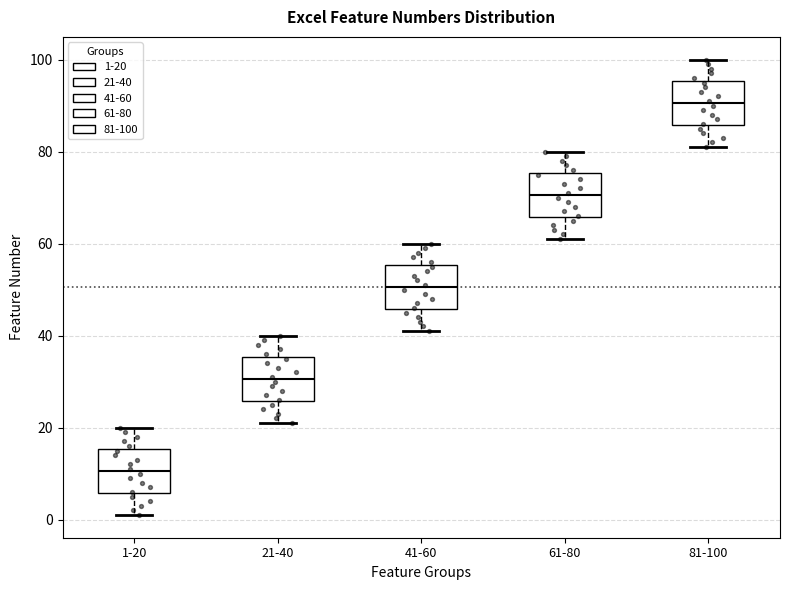

Reading left to right, transcribe this box plot: for each box, give where its median line is, the range the box spans, and where its two whiskers end, as read against the y-axis. The values are not printed on the chart, so give them approximately, as read against the axis.

1-20: median 10, box 6 to 16, whiskers 2 to 20
21-40: median 30, box 26 to 36, whiskers 22 to 40
41-60: median 50, box 46 to 56, whiskers 42 to 60
61-80: median 70, box 66 to 76, whiskers 62 to 80
81-100: median 90, box 86 to 96, whiskers 82 to 100